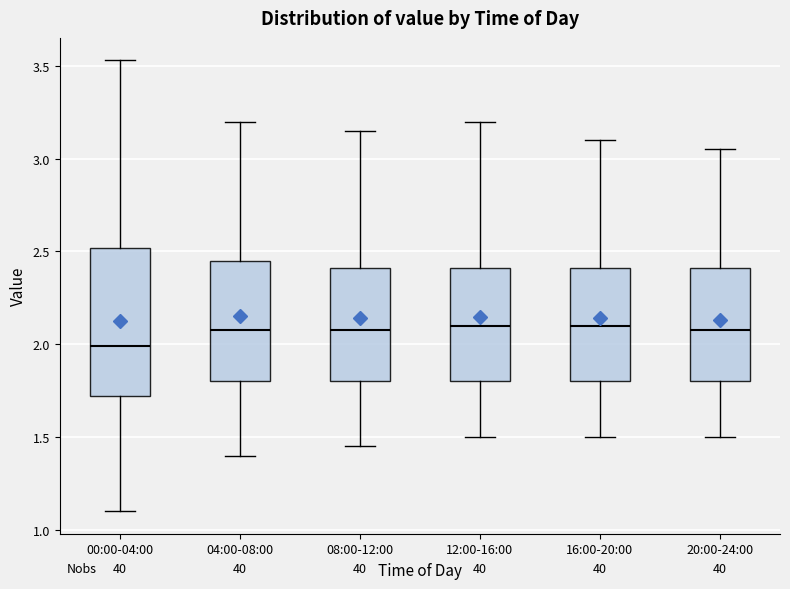

Reading left to right, transcribe this box plot: for each box, give where its median line is, the range the box spans, and where its two whiskers end, as read against the y-axis. The values are not printed on the chart, so give them approximately, as read against the axis.

00:00-04:00: median 2.00, box 1.70 to 2.50, whiskers 1.10 to 3.55
04:00-08:00: median 2.10, box 1.80 to 2.45, whiskers 1.40 to 3.20
08:00-12:00: median 2.10, box 1.80 to 2.40, whiskers 1.45 to 3.15
12:00-16:00: median 2.10, box 1.80 to 2.40, whiskers 1.50 to 3.20
16:00-20:00: median 2.10, box 1.80 to 2.40, whiskers 1.50 to 3.10
20:00-24:00: median 2.10, box 1.80 to 2.40, whiskers 1.50 to 3.05